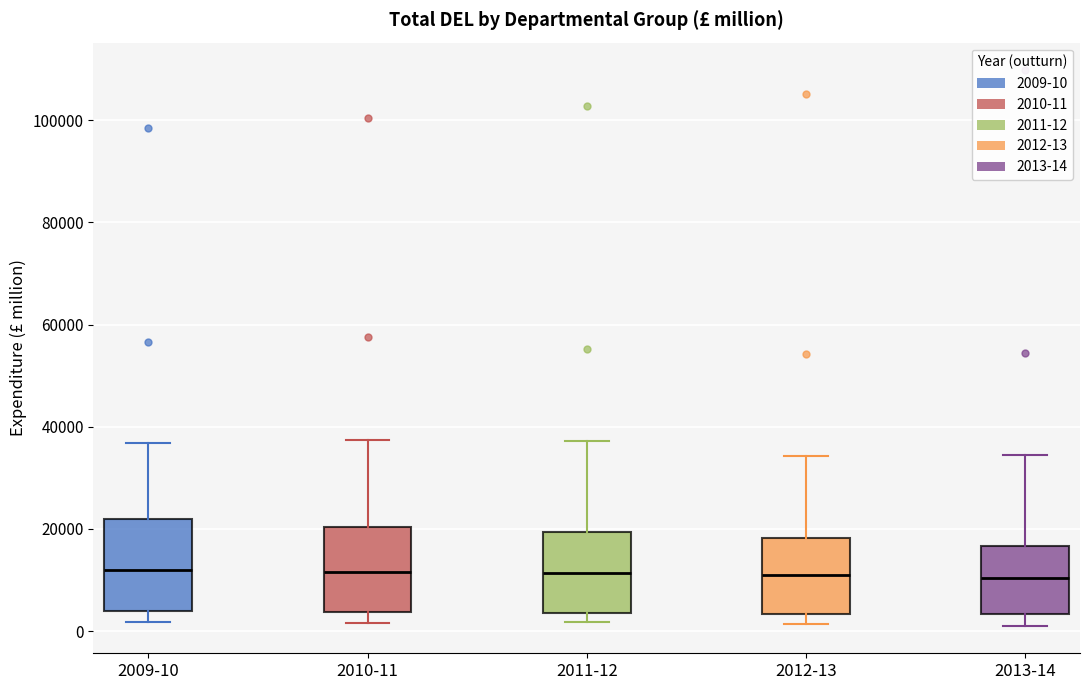

Reading left to right, transcribe this box plot: for each box, give where its median line is, the range the box spans, and where its two whiskers end, as read against the y-axis. The values are not printed on the chart, so give them approximately, as read against the axis.

2009-10: median 12000, box 4000 to 22000, whiskers 2000 to 36000
2010-11: median 12000, box 4000 to 20000, whiskers 2000 to 38000
2011-12: median 12000, box 4000 to 20000, whiskers 2000 to 38000
2012-13: median 12000, box 4000 to 18000, whiskers 2000 to 34000
2013-14: median 10000, box 4000 to 16000, whiskers 2000 to 34000